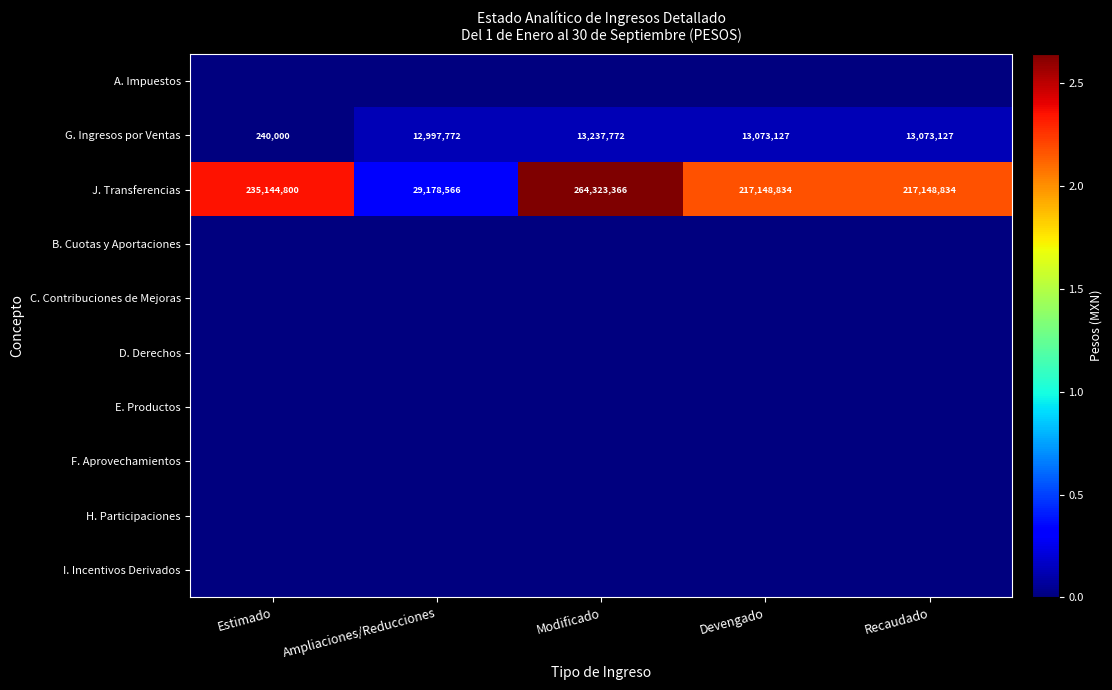

The G. Ingresos por Ventas series shows 3052109.7 at Devengado. True or false?

False